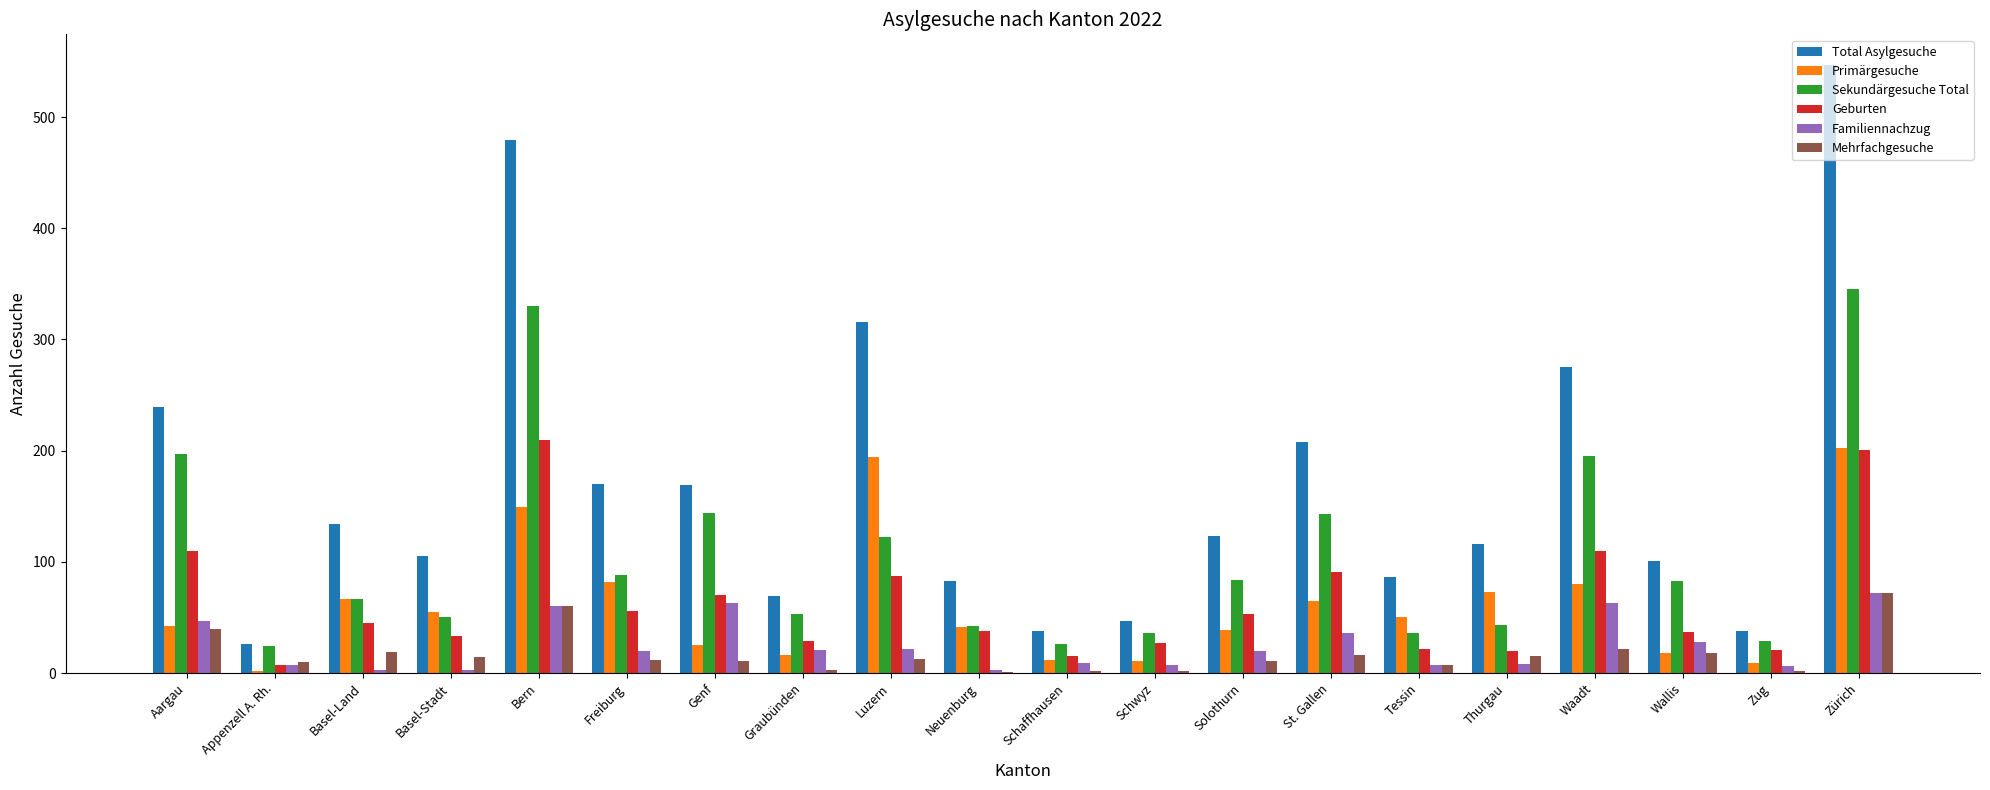

At which label is Familiennachzug closest to 37?

St. Gallen